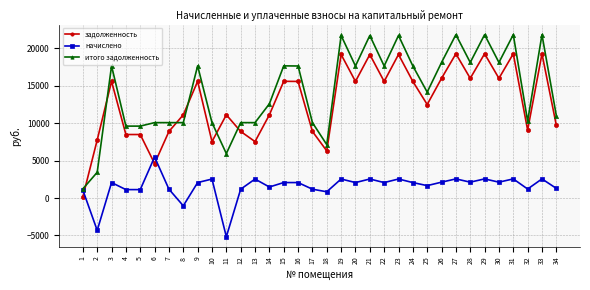

Which series has the widest spread of values?

итого задолженность